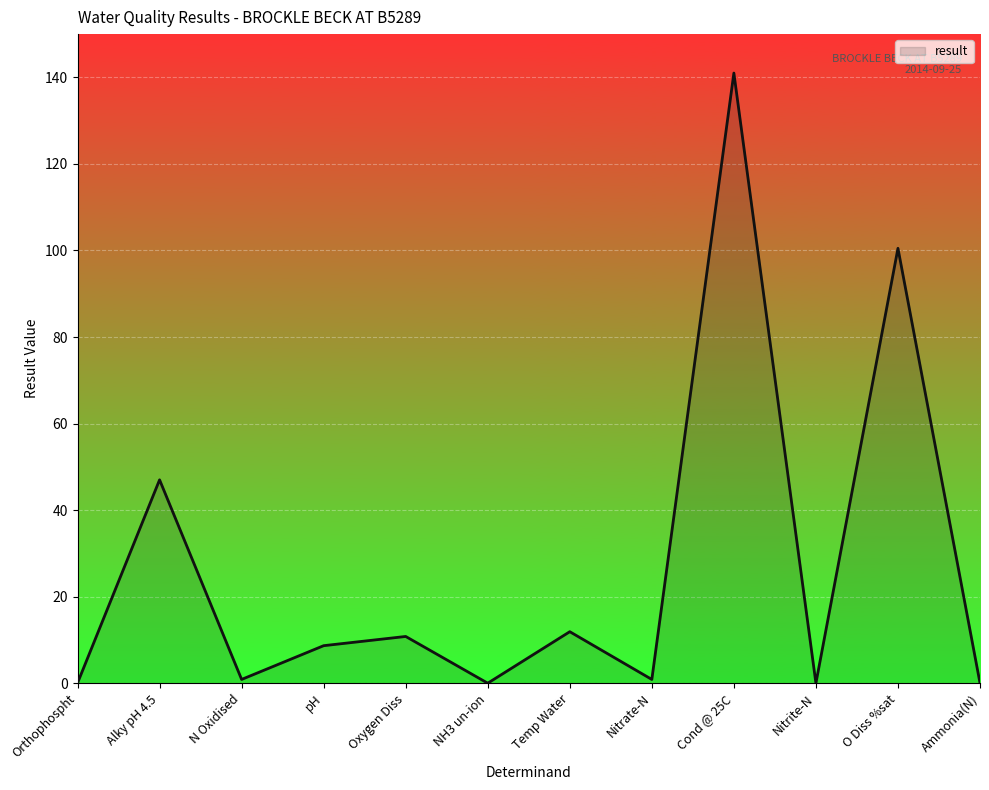

What is the greatest value displayed?

141.0